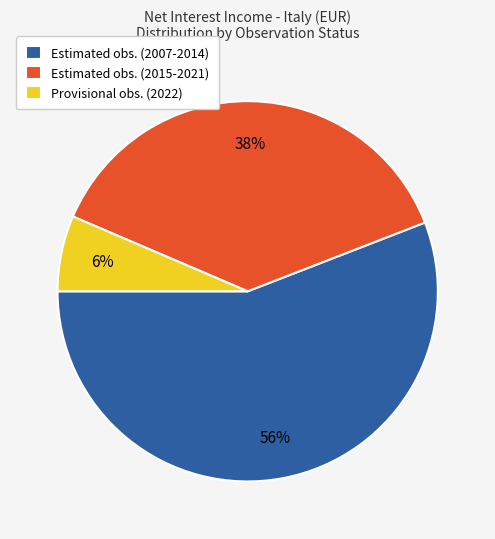

To the nearest percent, what is the average slice percentage?

33%